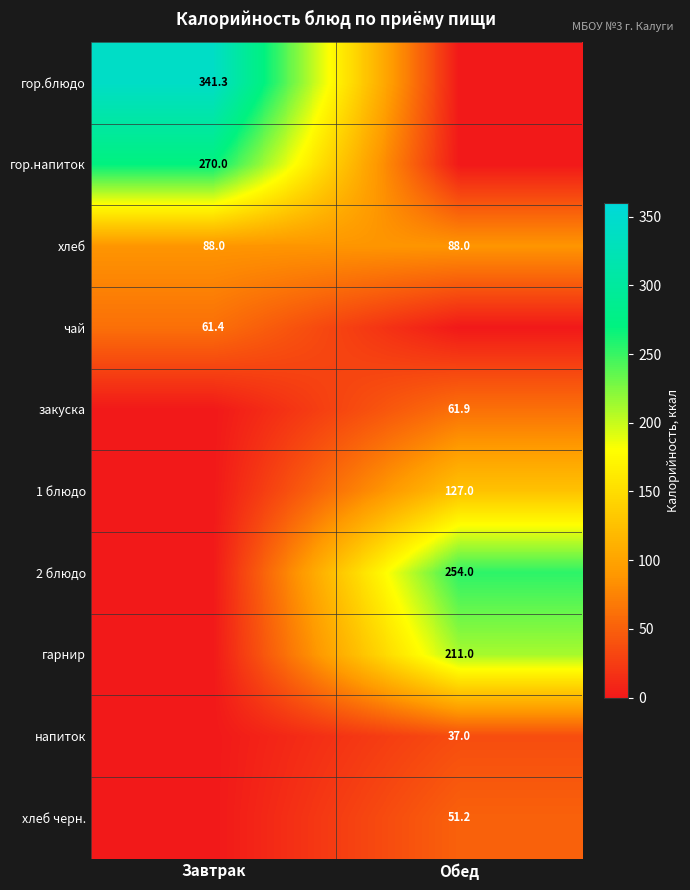

Is the value of 2 блюдо at Обед greater than the value of гор.блюдо at Завтрак?

No